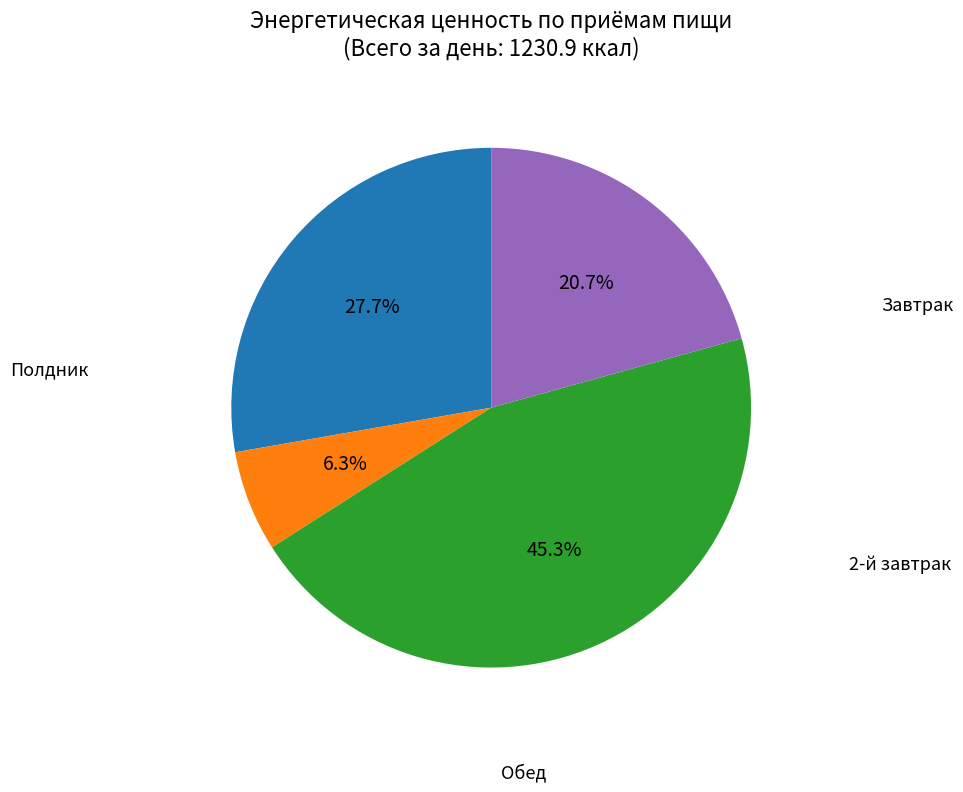

Is there any slice that represents more than half of the pie?

No